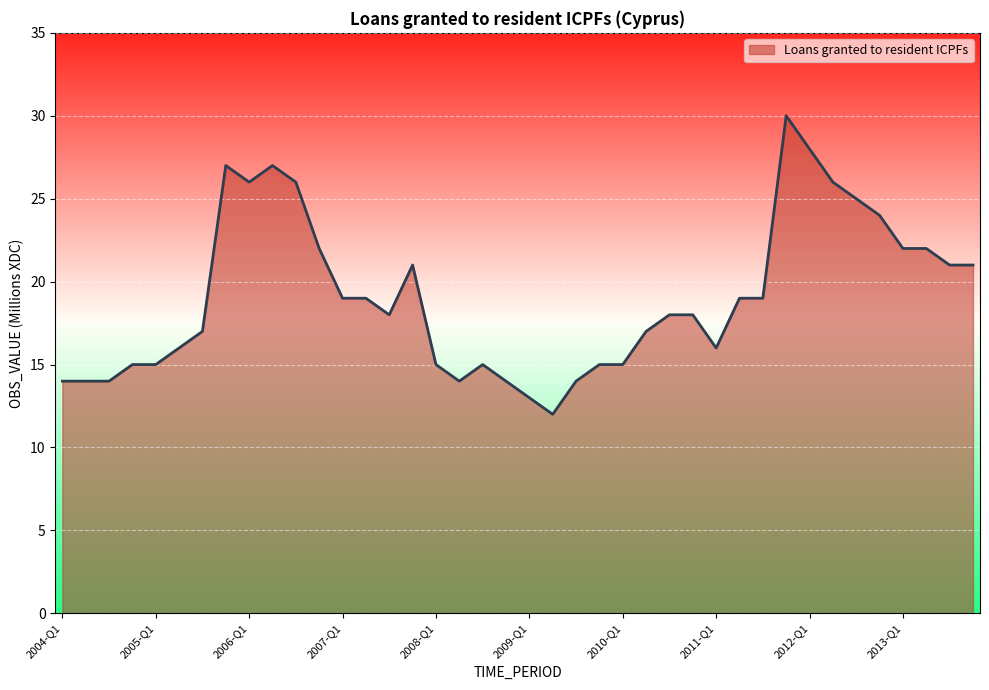

What is the minimum value shown in the chart?

12